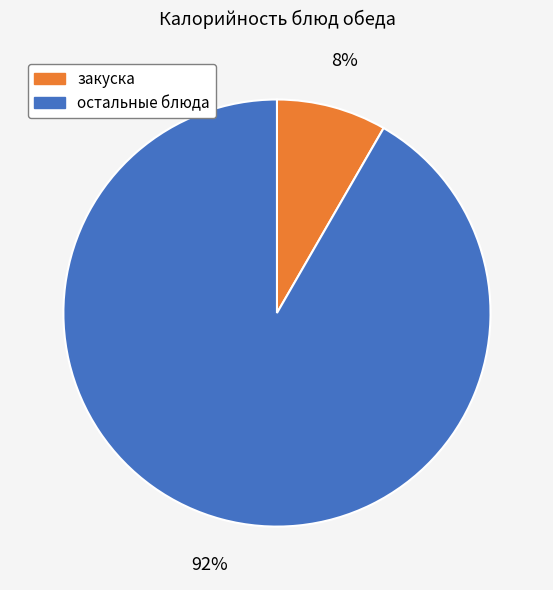

To the nearest percent, what is the average slice percentage?

50%